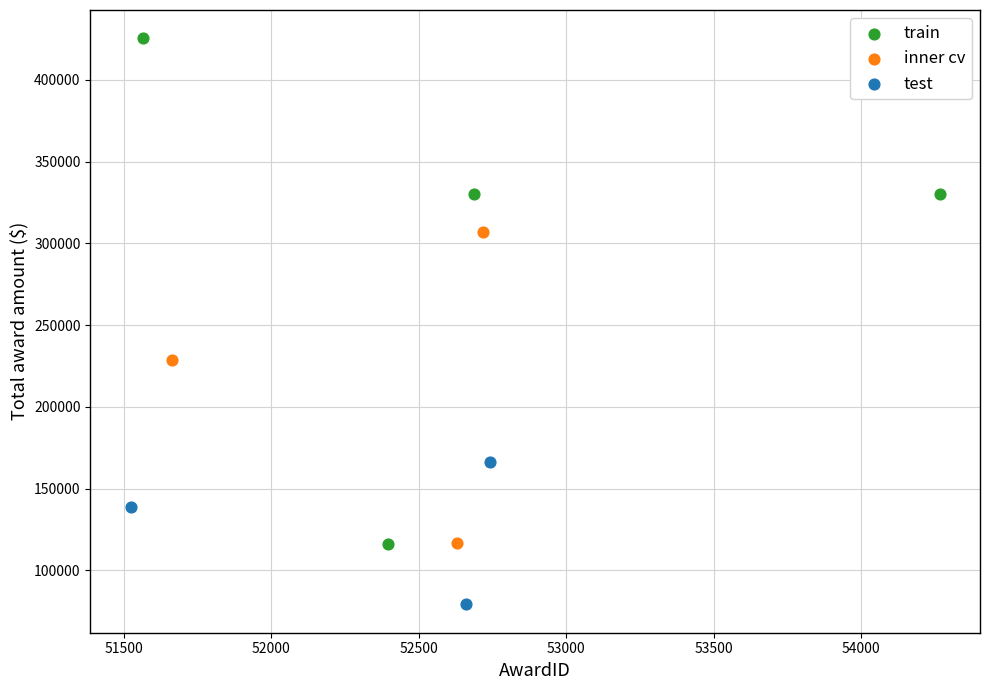

Which series reaches the minimum Y coordinate?

test